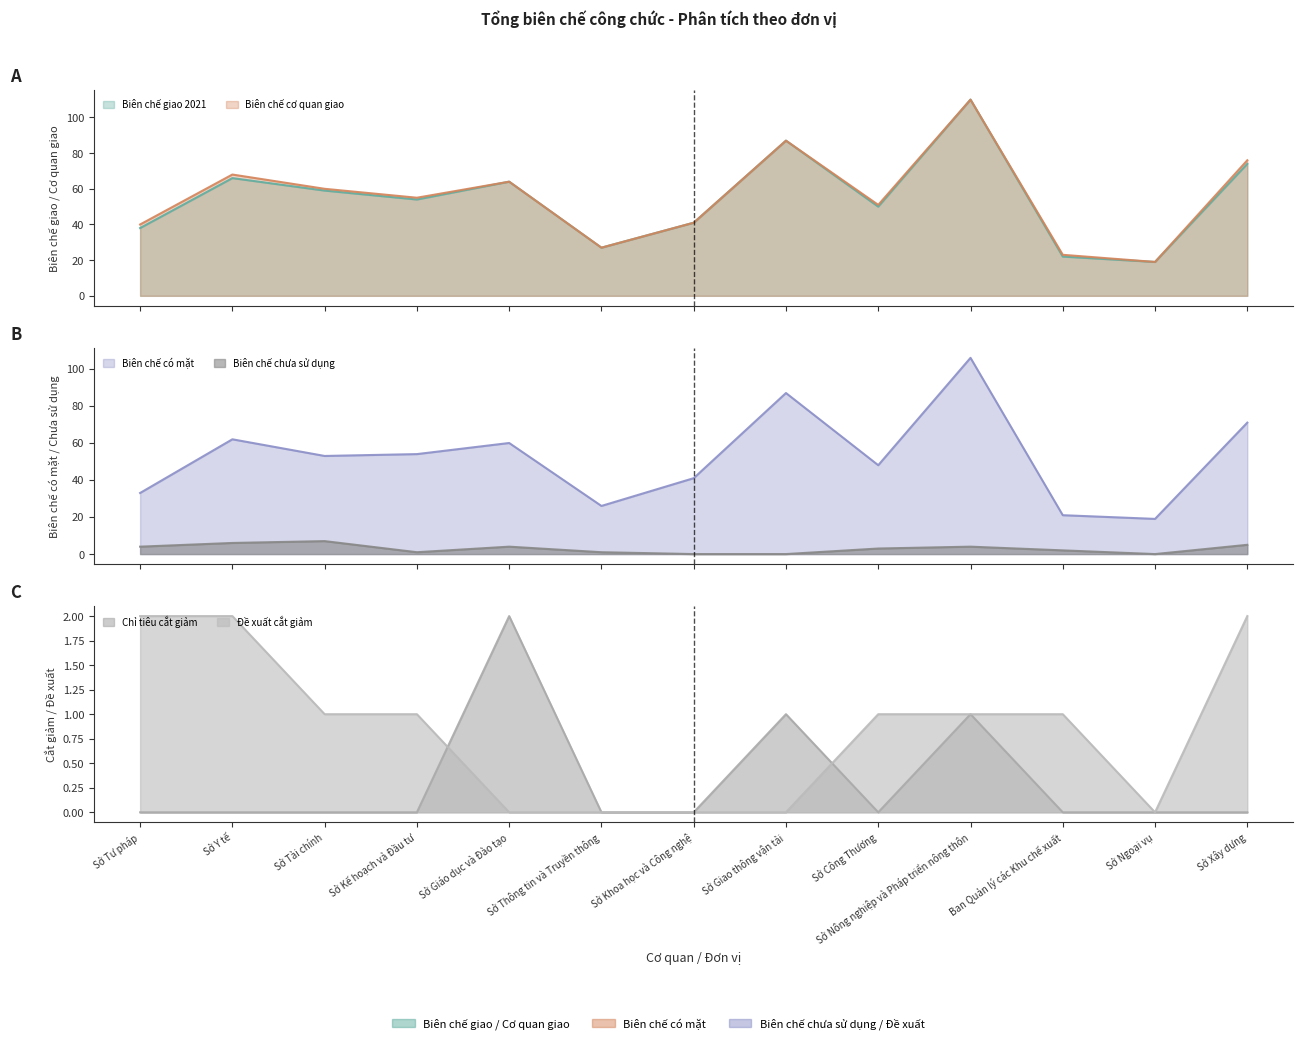

How many lines are shown in the chart?

6